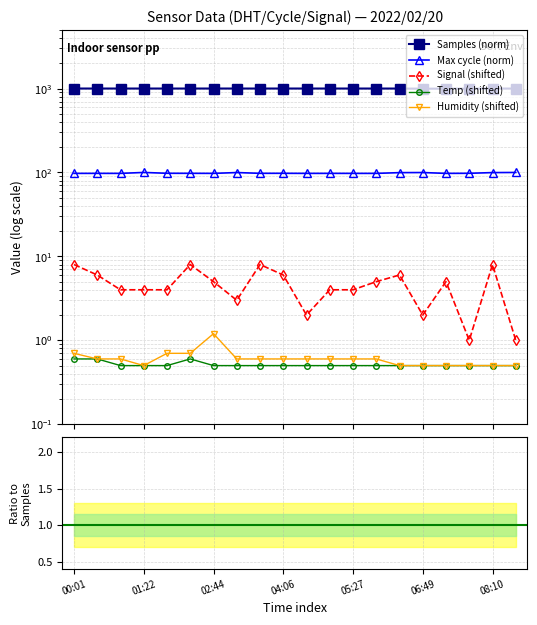

What is the difference between the highest and lowest values at 01:22?

995.7